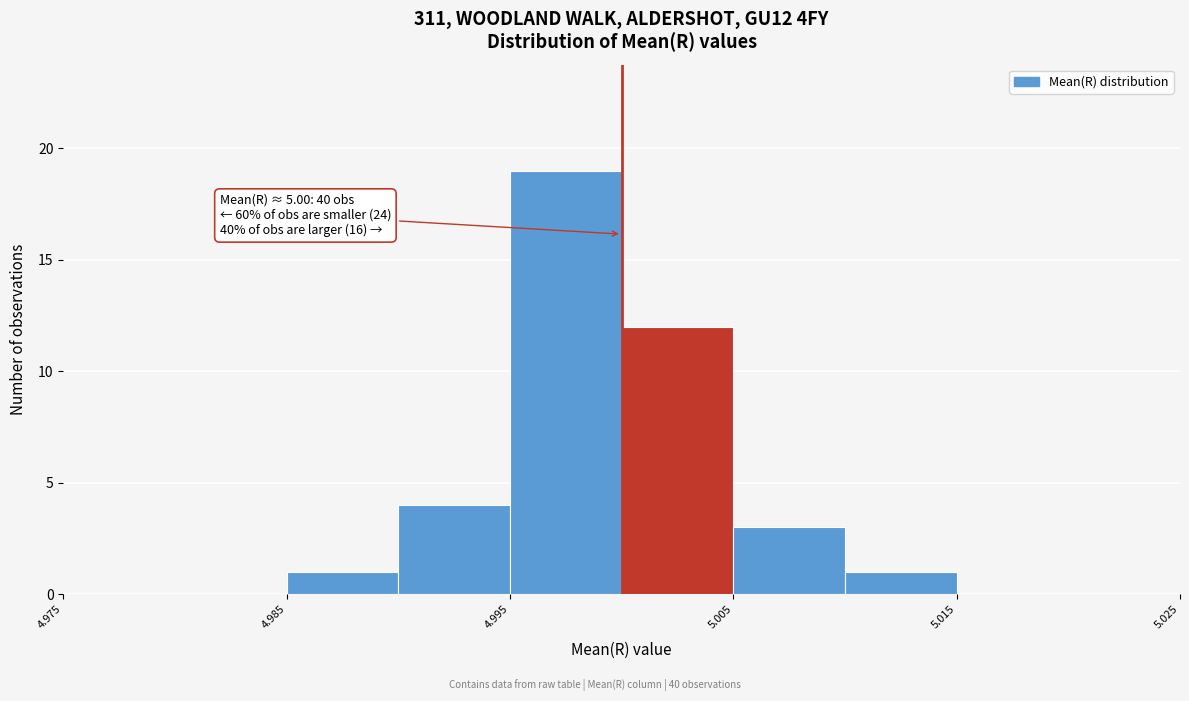

Over which range of the x-axis is the bar tallest?

4.995 to 5.000